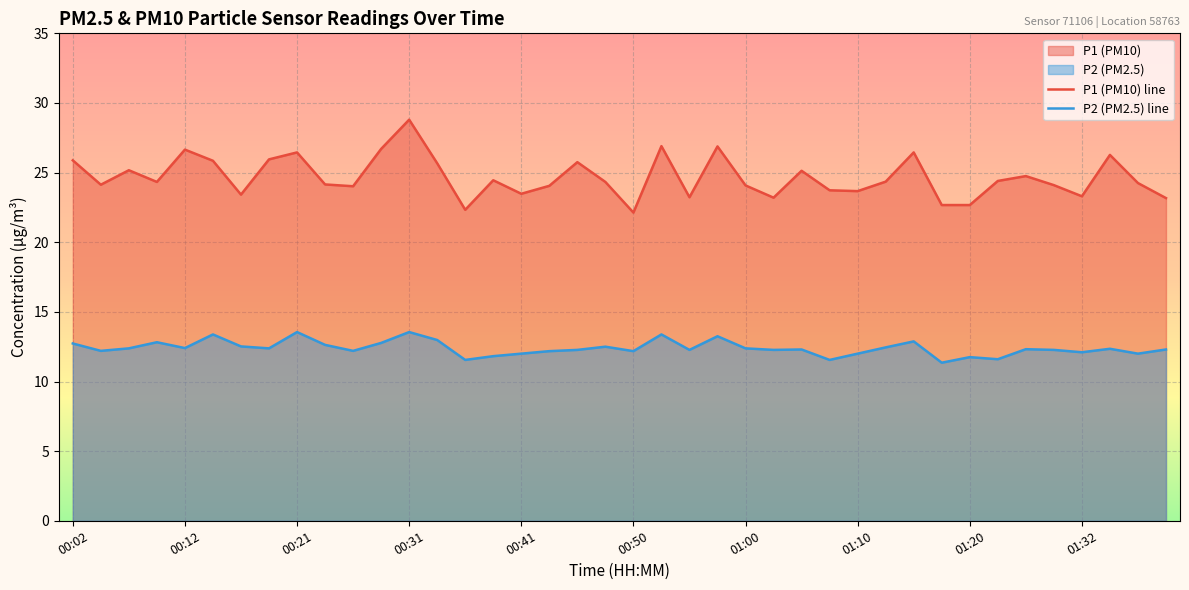

In P2 (PM2.5) line, how many points are lower than both neighbors (excluding endpoints)?

13